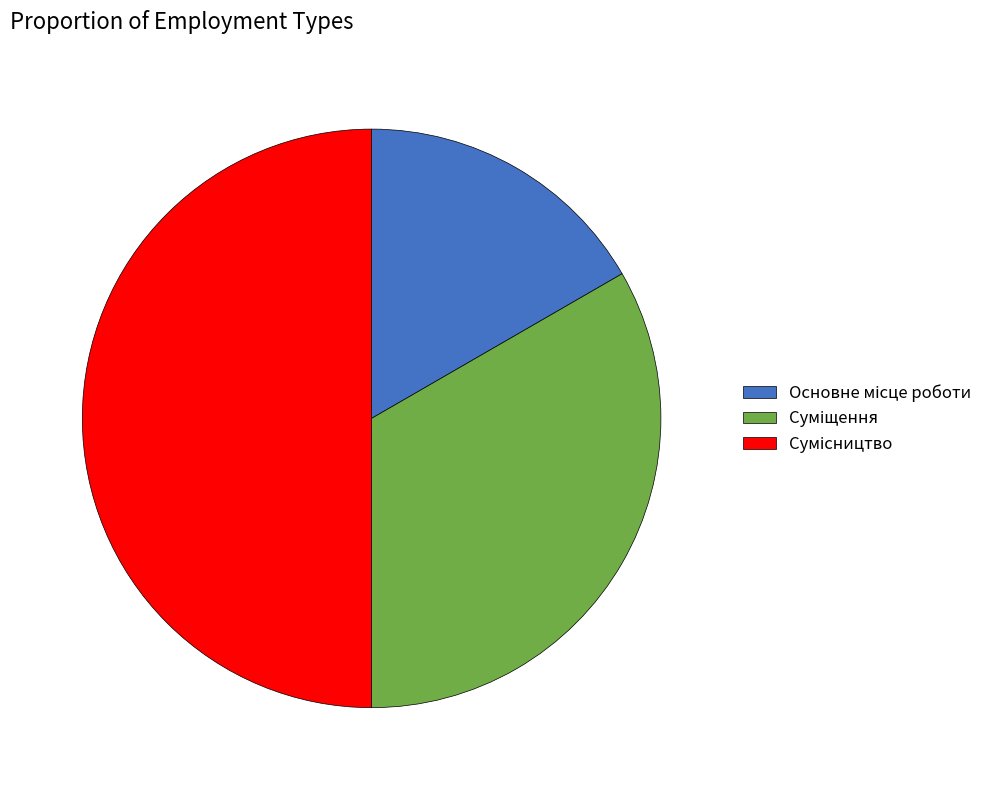

How many slices are in this pie chart?

3